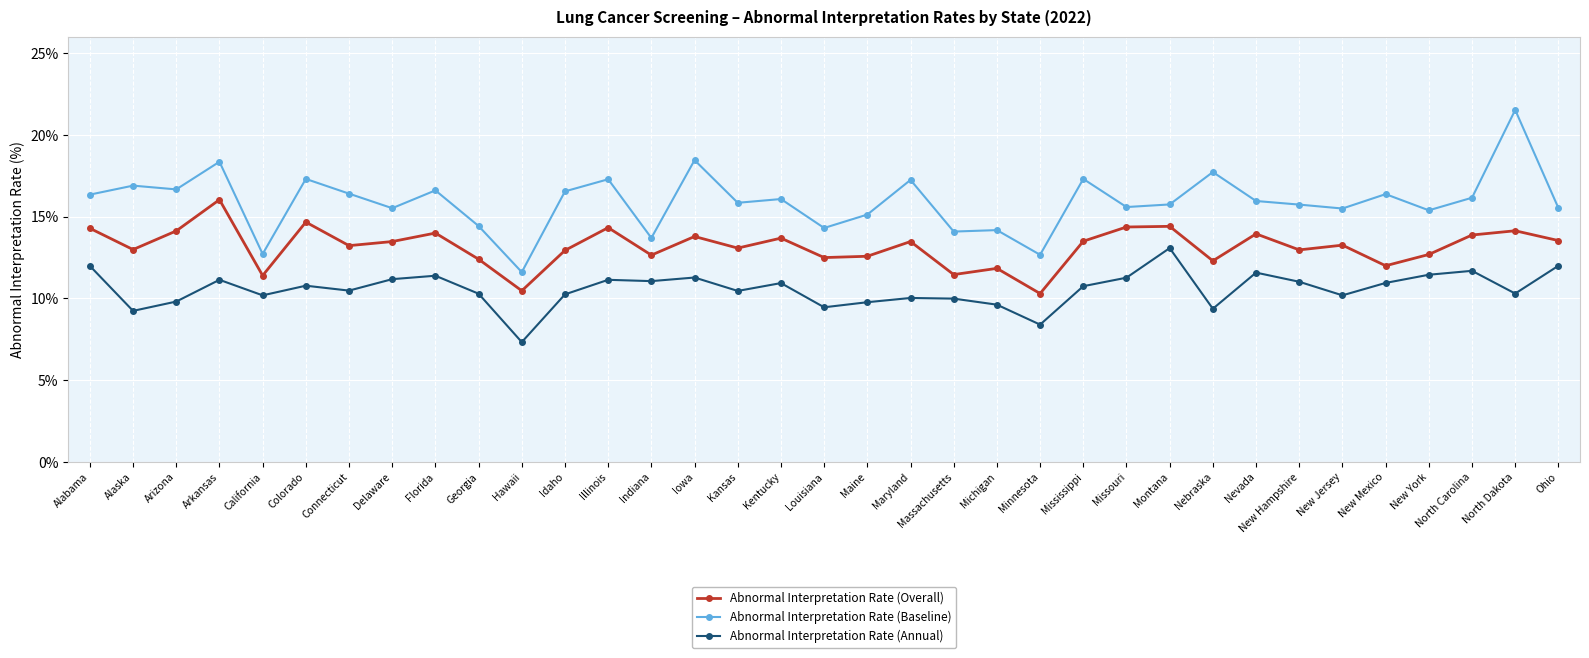

What is the minimum value shown in the chart?

7.3